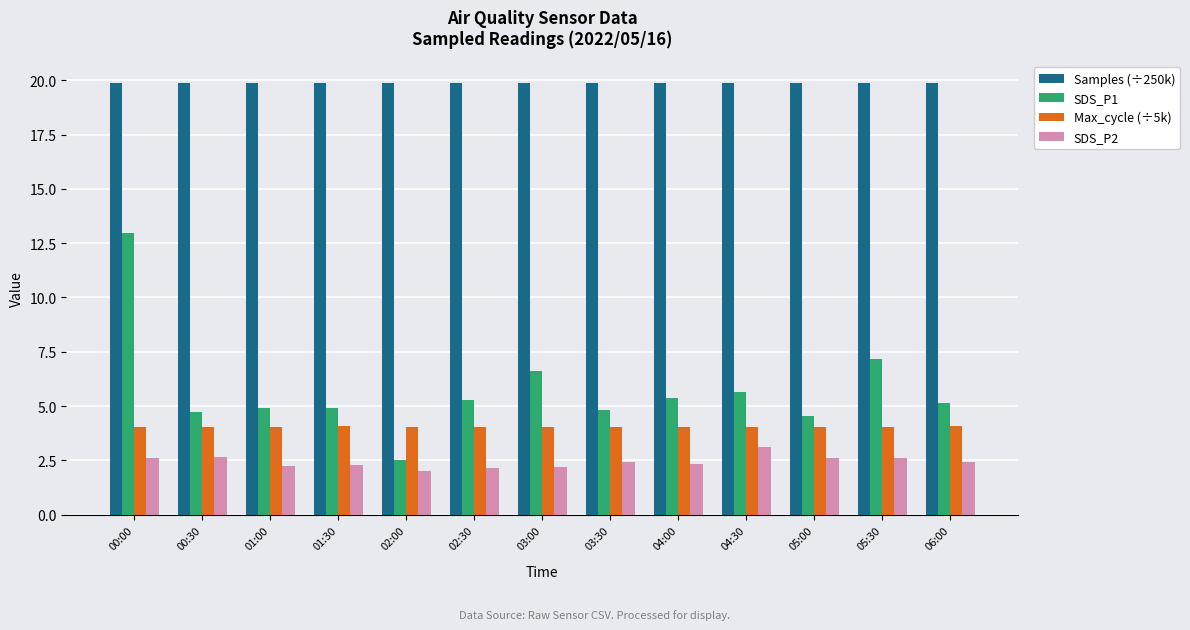

The Max_cycle (÷5k) series shows 2.6 at 04:00. True or false?

False